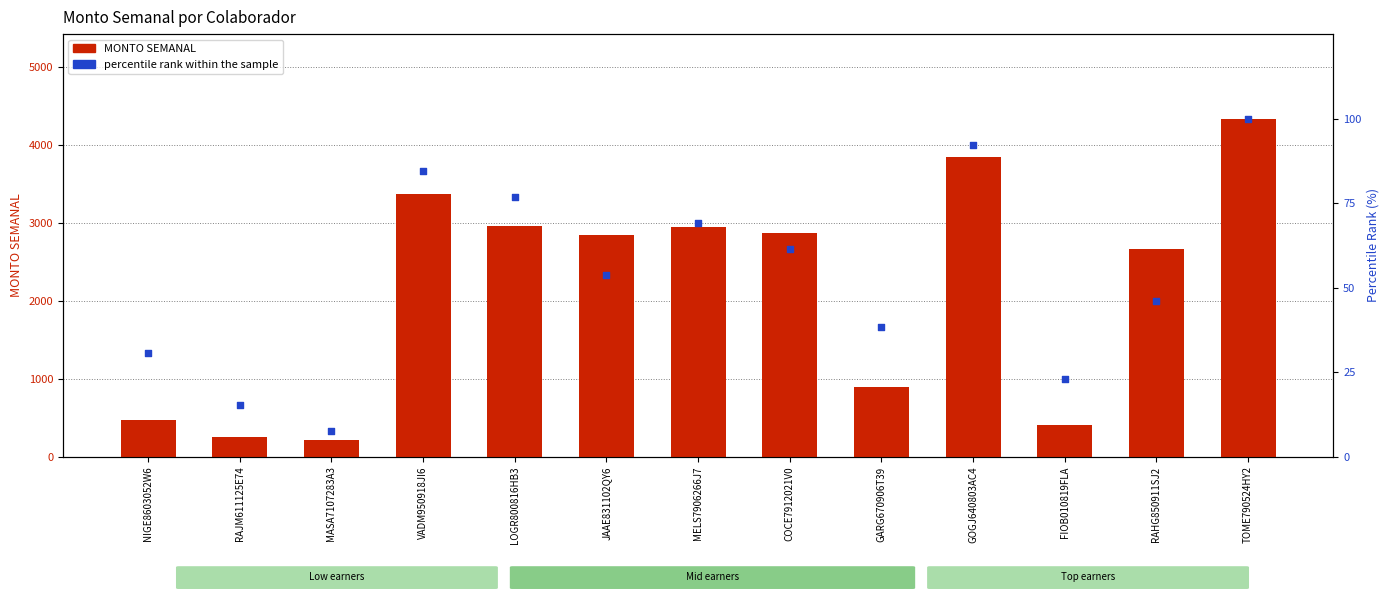

Is the value of MONTO SEMANAL at GOGJ640803AC4 greater than the value of percentile rank within the sample at JAAE831102QY6?

Yes